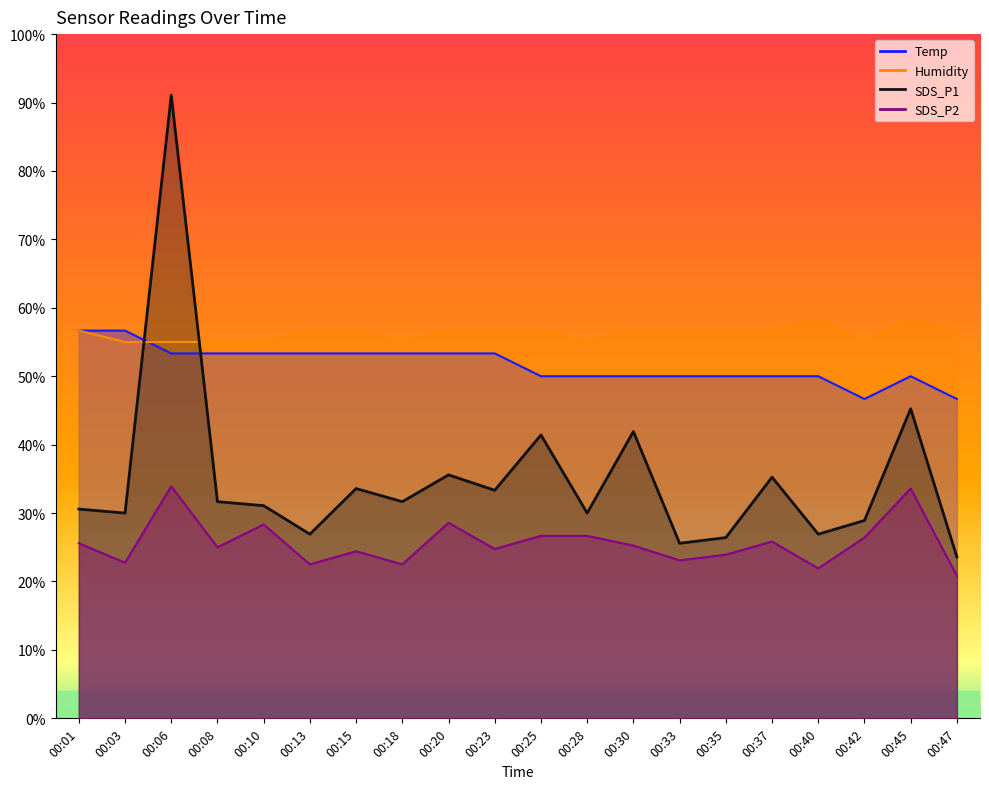

How many intersections are there between SDS_P1 and Temp?

2